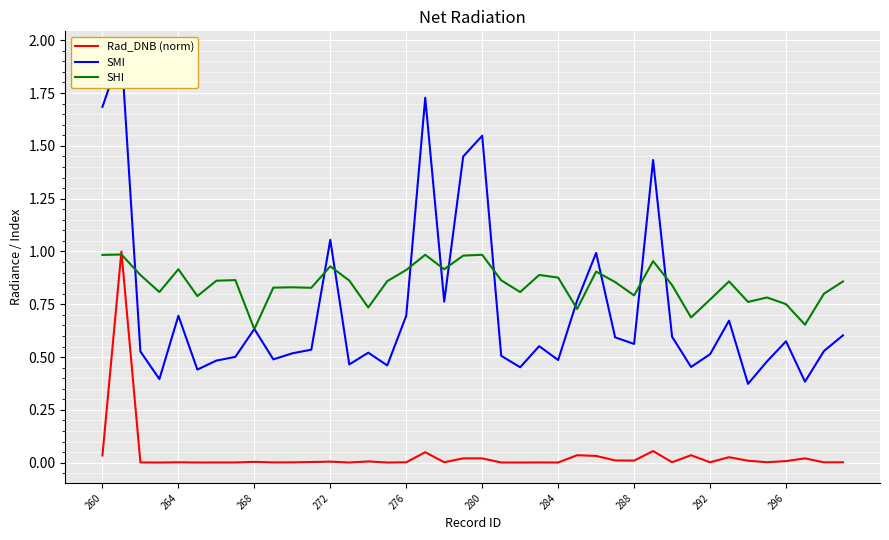

Is this an area chart (filled region under the line)?

No